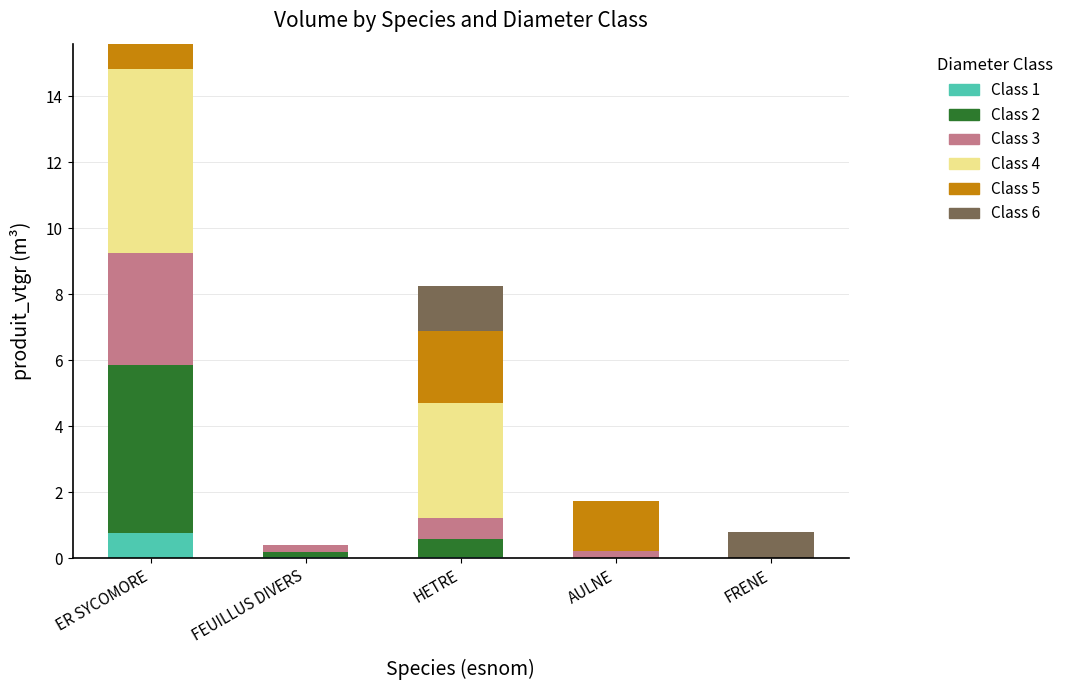

What is the total value across all series at ER SYCOMORE?

15.6